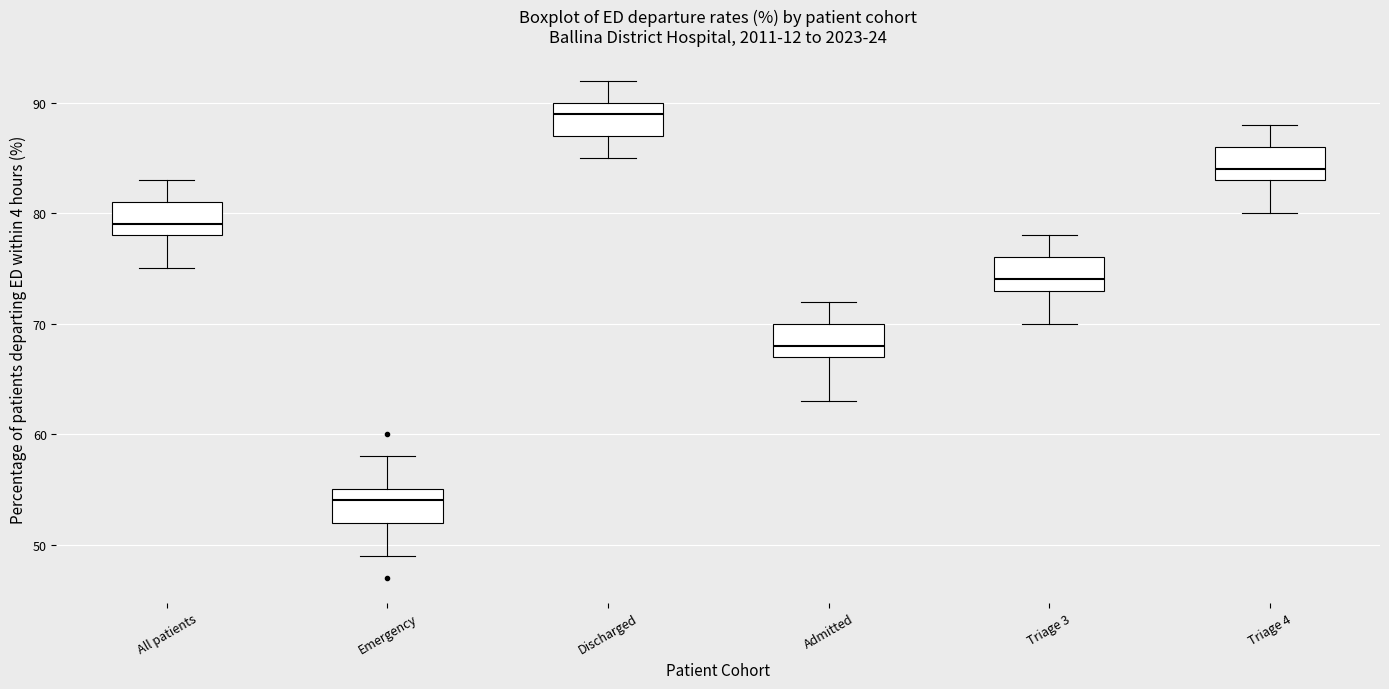

Which box's median line is the lowest?

Emergency